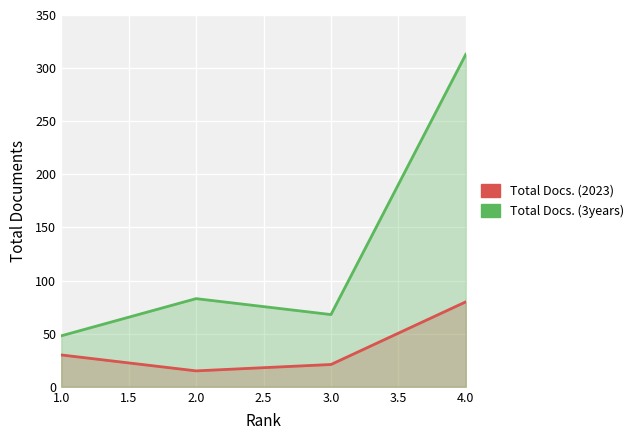

What is the spread (max minus min) of values at 1.0?

18